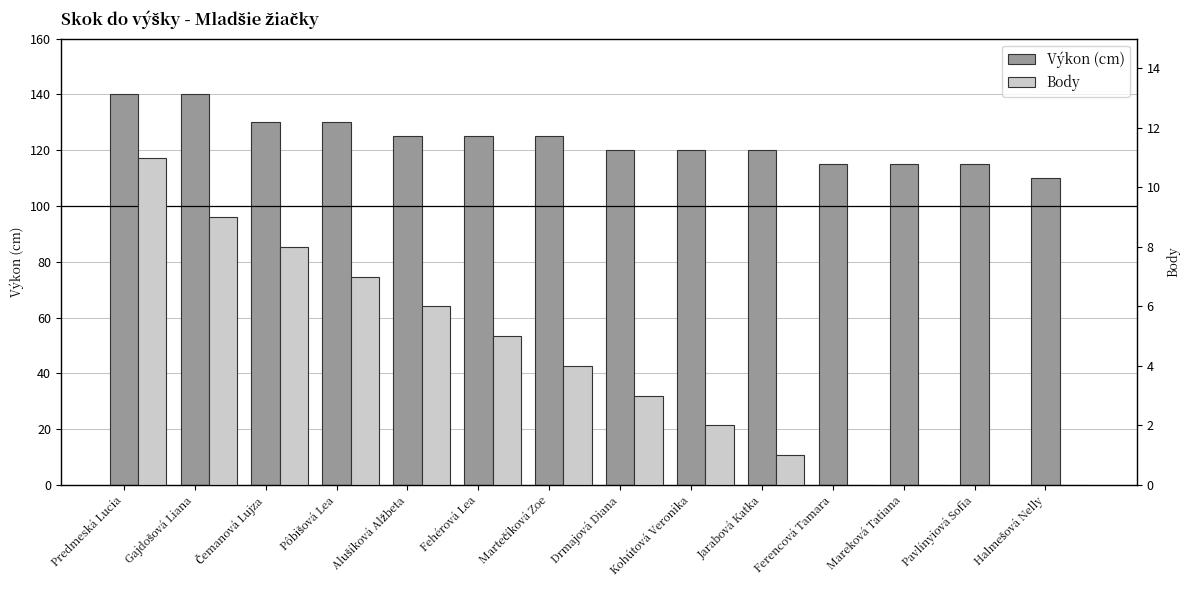

Which series has the widest spread of values?

Výkon (cm)